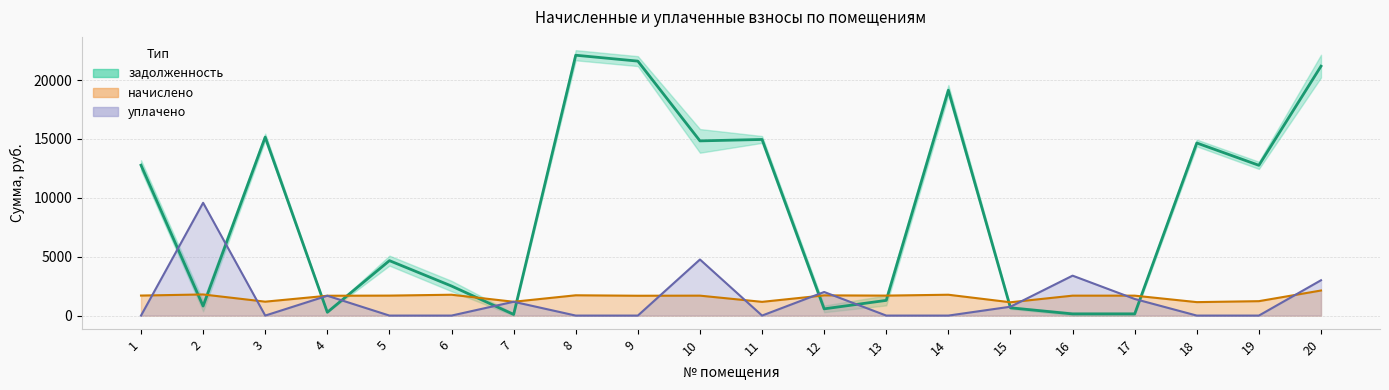

Which series has the widest spread of values?

задолженность